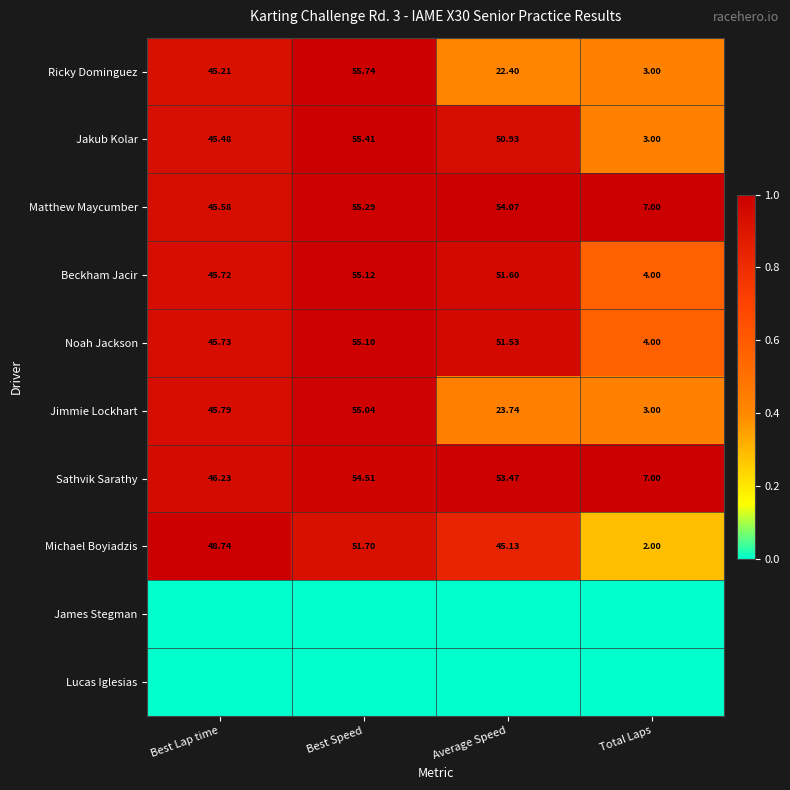

Count the number of categories in the chart.

4